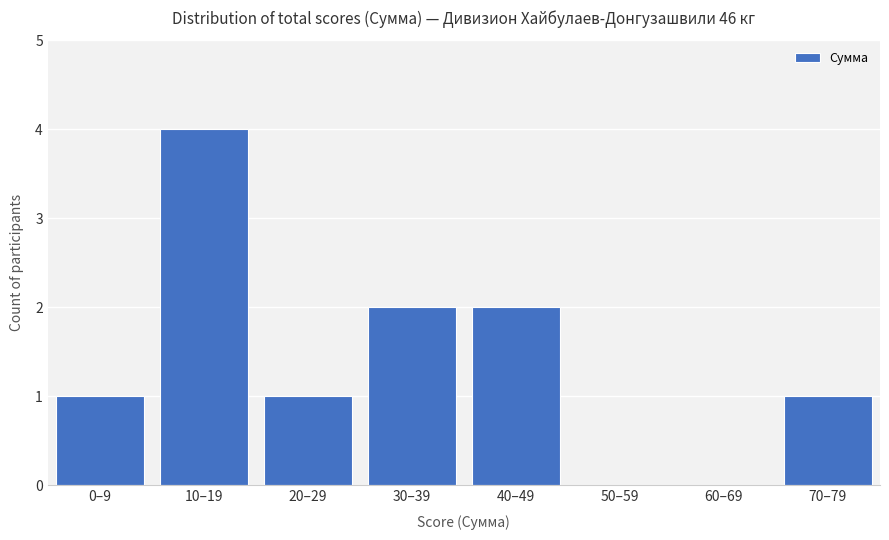

Reading left to right, extract all data points from this chart.

0–9=1	10–19=4	20–29=1	30–39=2	40–49=2	50–59=0	60–69=0	70–79=1